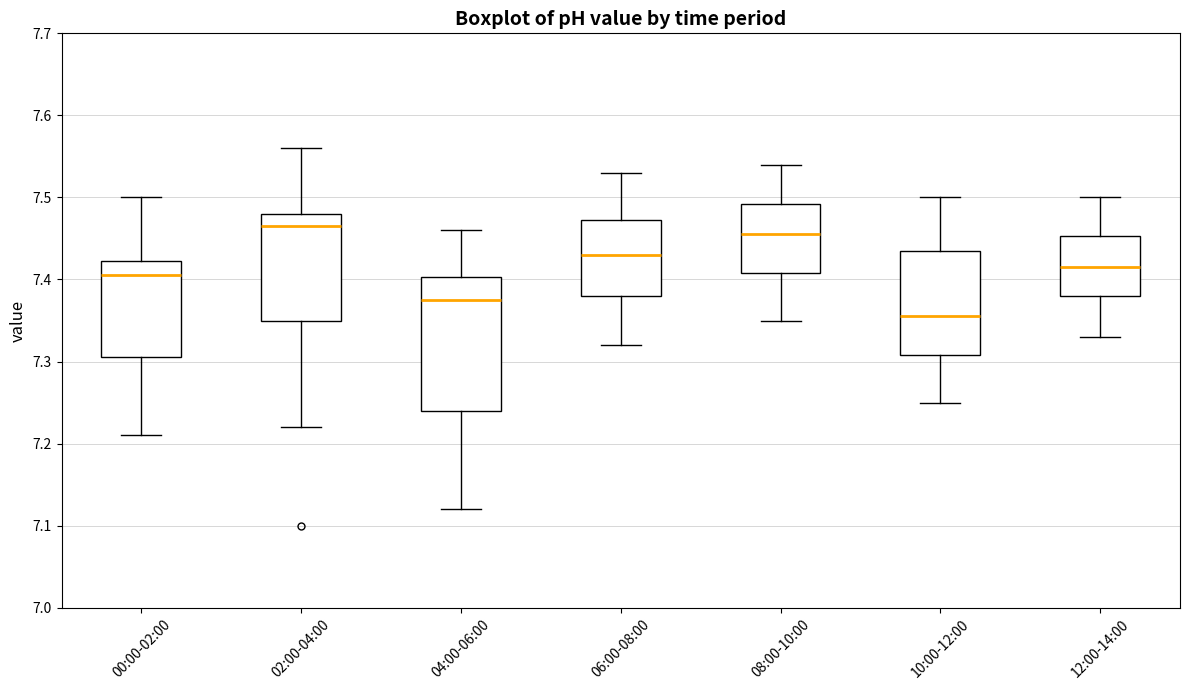

Reading left to right, transcribe this box plot: for each box, give where its median line is, the range the box spans, and where its two whiskers end, as read against the y-axis. The values are not printed on the chart, so give them approximately, as read against the axis.

00:00-02:00: median 7.41, box 7.31 to 7.42, whiskers 7.21 to 7.50
02:00-04:00: median 7.47, box 7.35 to 7.48, whiskers 7.22 to 7.56
04:00-06:00: median 7.38, box 7.24 to 7.40, whiskers 7.12 to 7.46
06:00-08:00: median 7.43, box 7.38 to 7.47, whiskers 7.32 to 7.53
08:00-10:00: median 7.46, box 7.41 to 7.49, whiskers 7.35 to 7.54
10:00-12:00: median 7.36, box 7.31 to 7.44, whiskers 7.25 to 7.50
12:00-14:00: median 7.42, box 7.38 to 7.45, whiskers 7.33 to 7.50